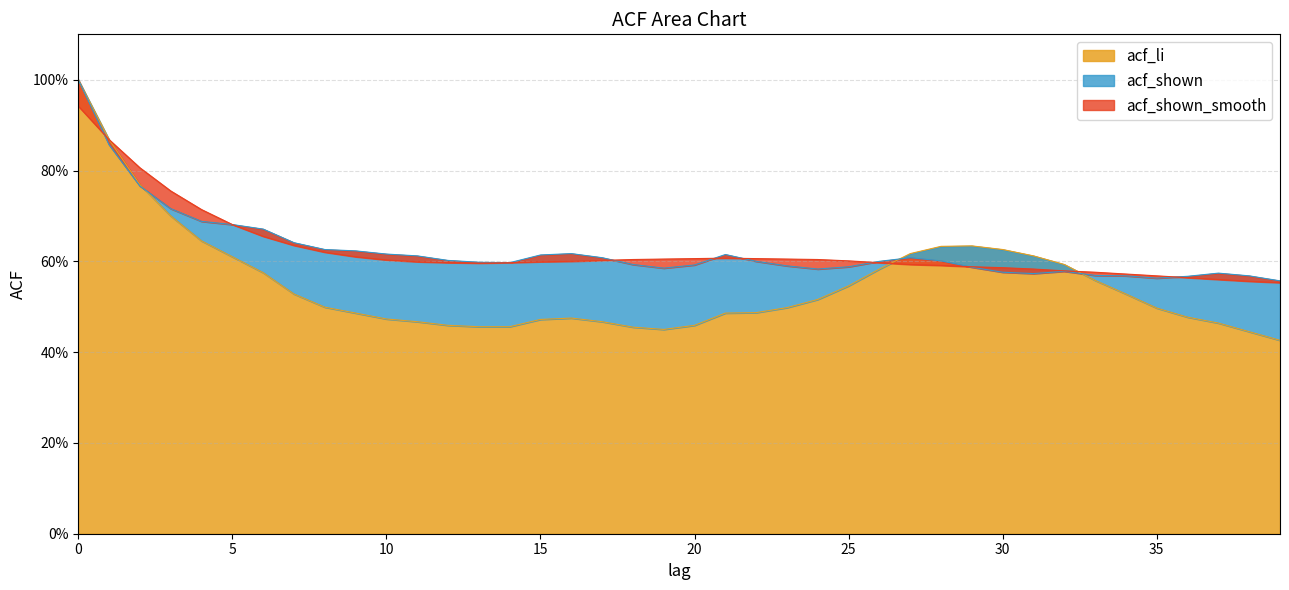

Is it true that acf_shown_smooth equals 0.6 at 29?

True